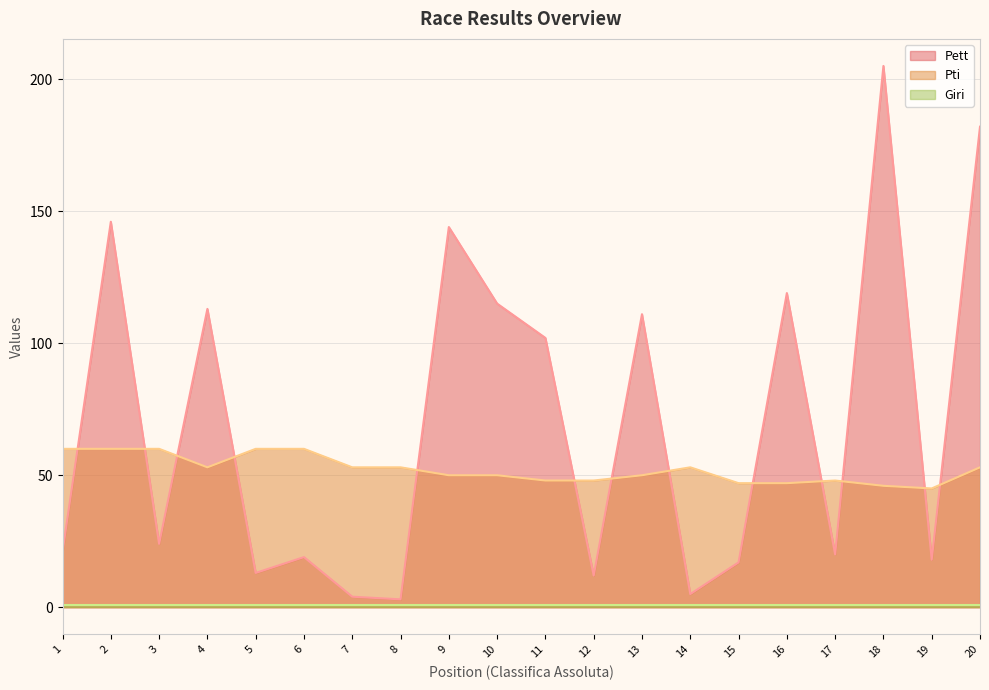

Is the value of Pti (line) at 3 greater than the value of Pett (line) at 8?

Yes